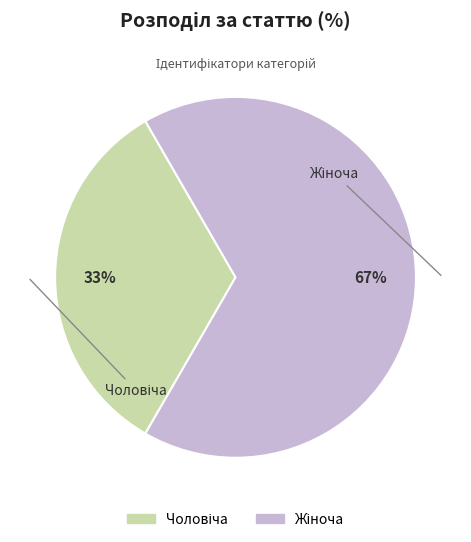

To the nearest percent, what is the average slice percentage?

50%